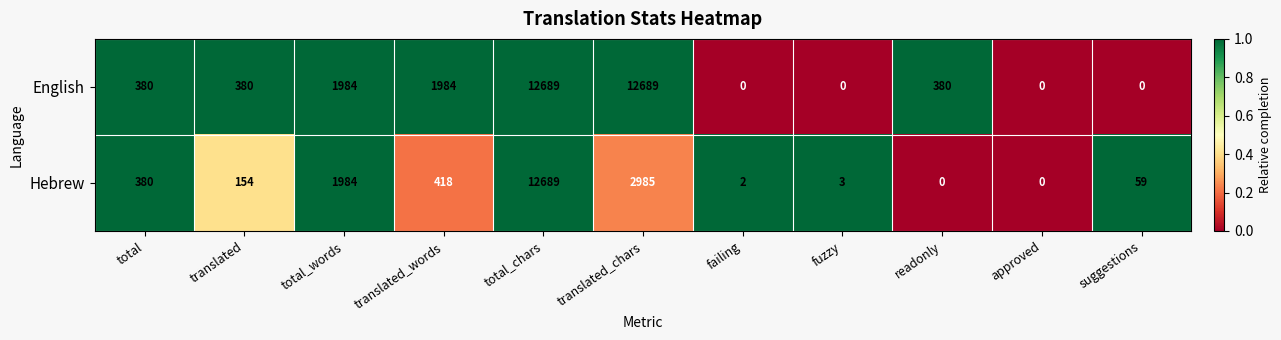

What is the difference between the second highest and minimum values in the Hebrew series?

2985